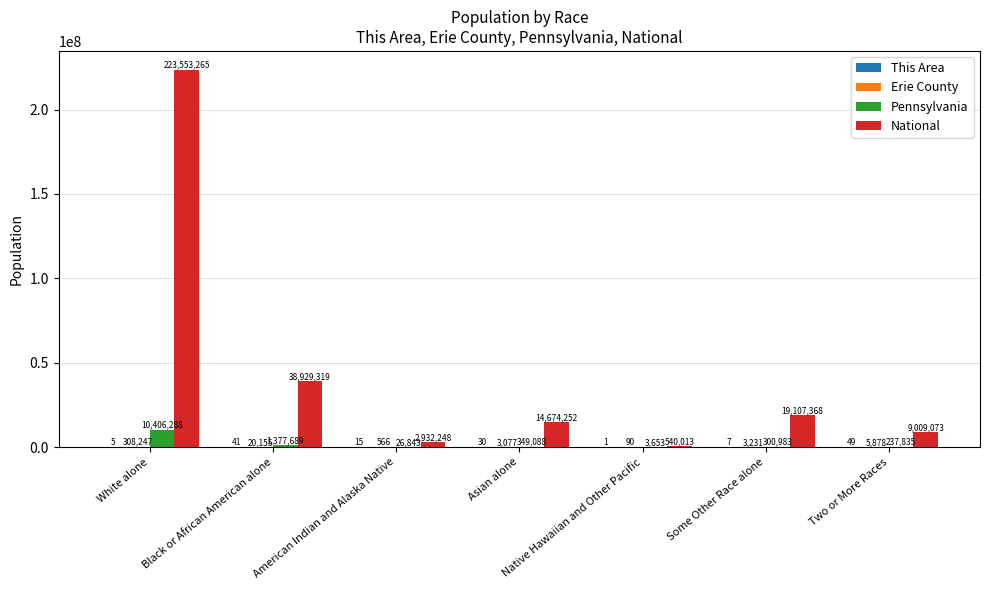

Count the number of categories in the chart.

7